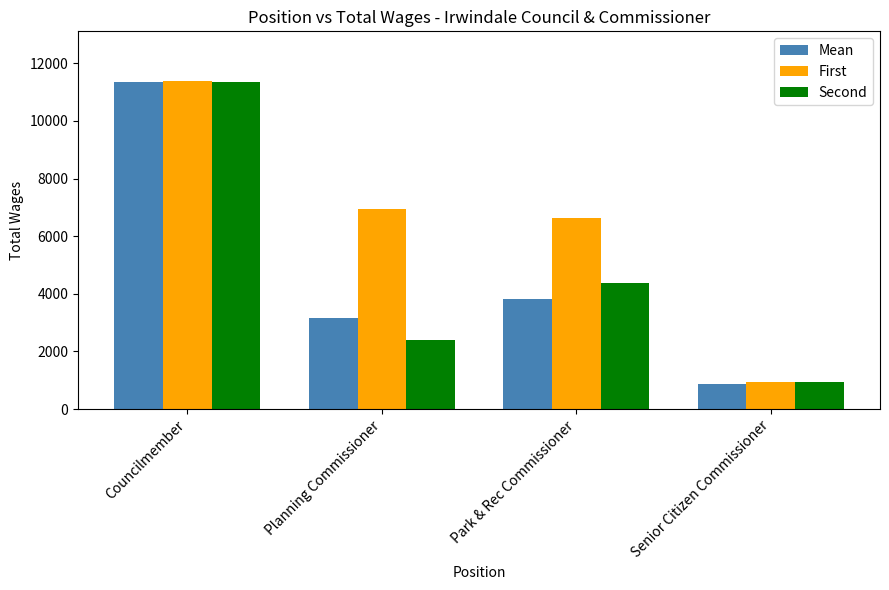

Is it true that Mean equals 3148.4 at Planning Commissioner?

True